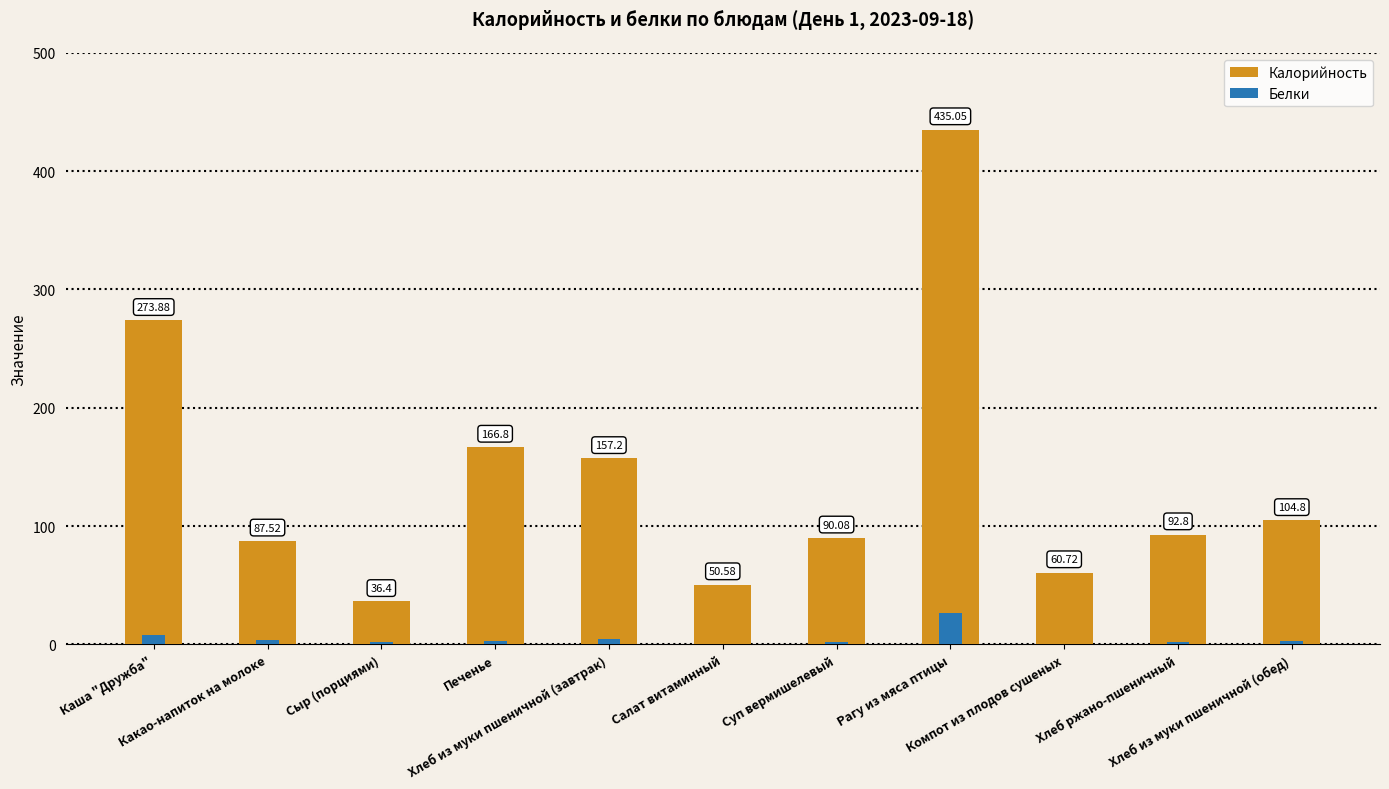

How many data points does each series have?

11